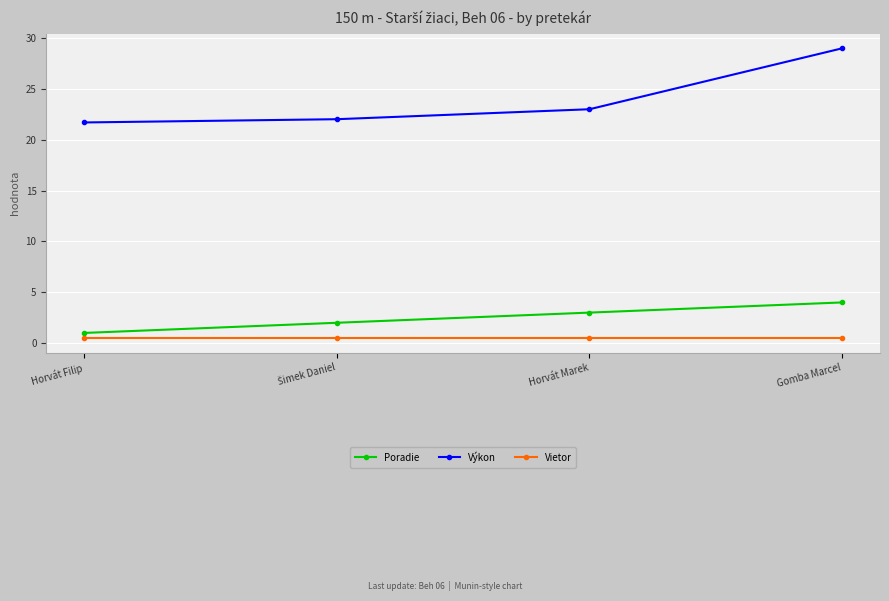

Rank the series at Horvát Marek from highest to lowest value.

Výkon, Poradie, Vietor